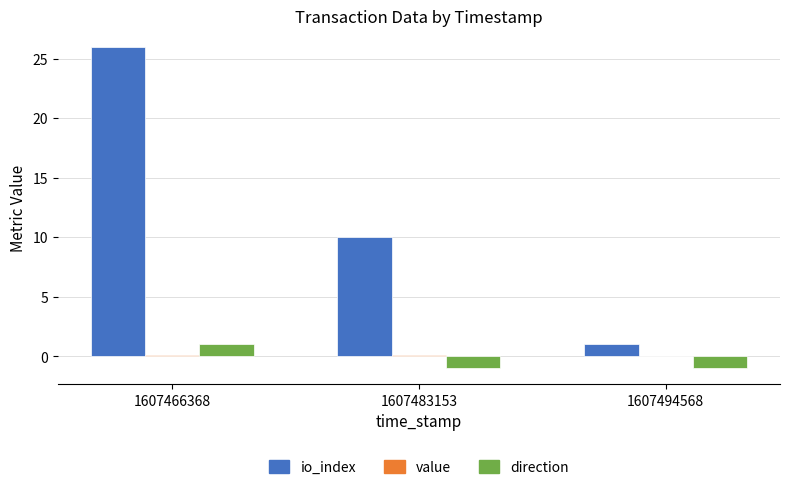

At which category does the chart reach its peak across all series?

1607466368